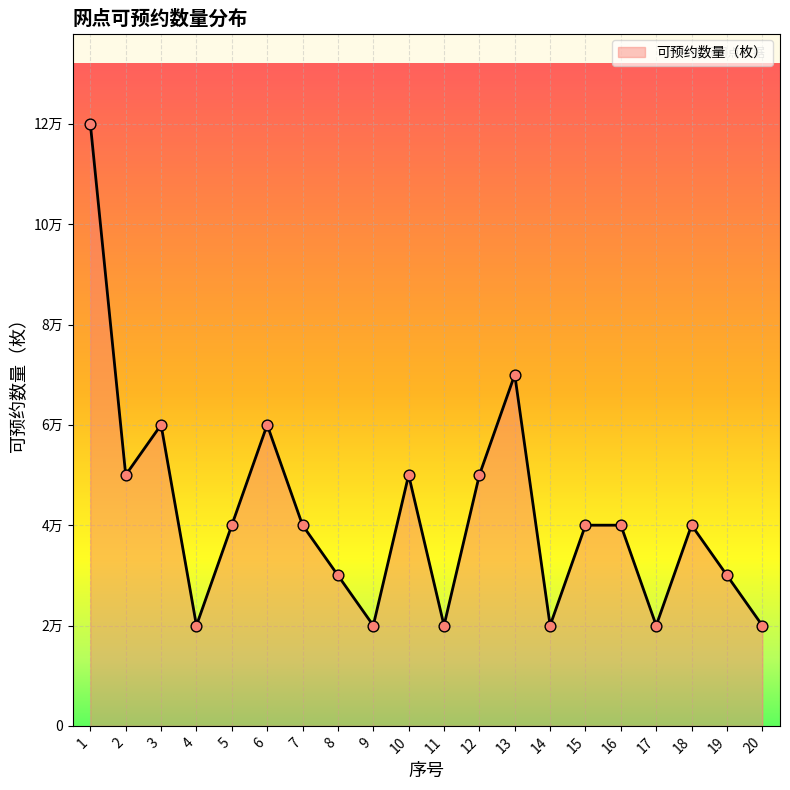

What is the change in value from 2 to 7?

-10000